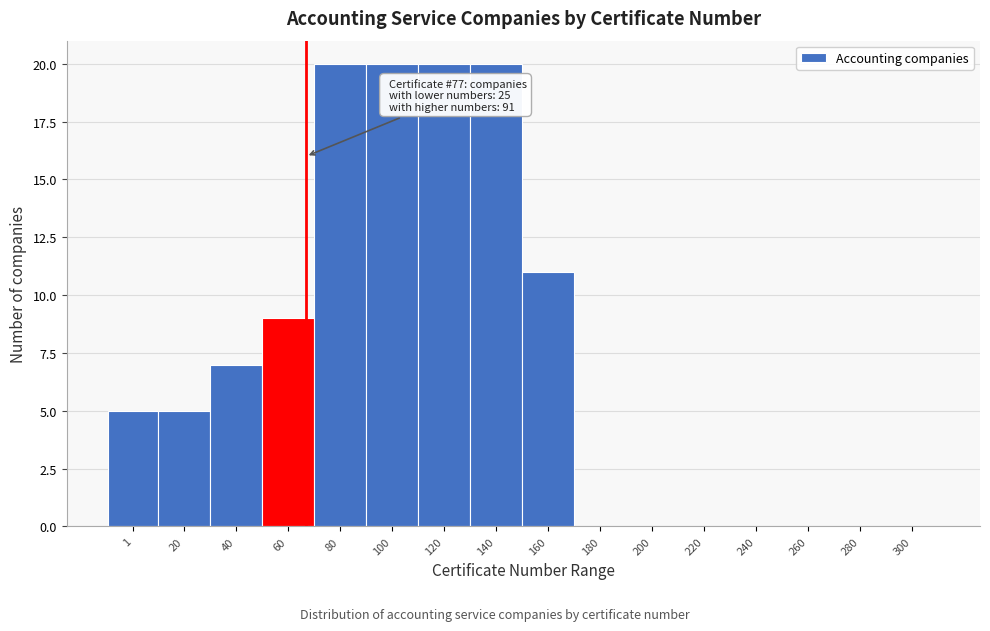

Reading right to left, transcribe all the data shown in this chart.

300=0	280=0	260=0	240=0	220=0	200=0	180=0	160=11	140=20	120=20	100=20	80=20	60=9	40=7	20=5	1=5